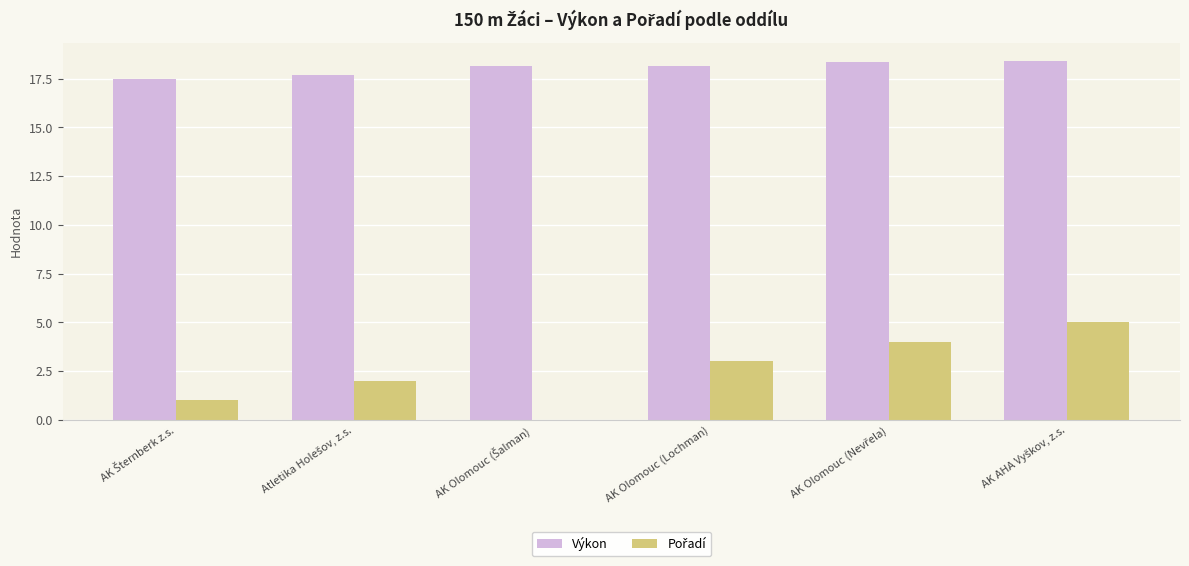

What is the greatest value displayed?

18.4